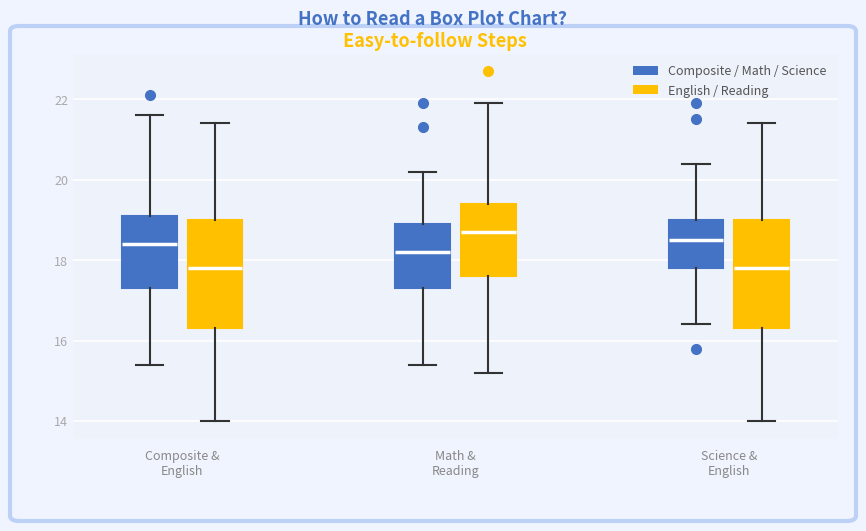

Reading left to right, read every box against the y-axis: the position of its median line, the range the box covers, and the ends of its whiskers. The values are not printed on the chart, so give them approximately, as read against the axis.

Composite & English (Composite / Math / Science): median 18.4, box 17.4 to 19.2, whiskers 15.4 to 21.6
Composite & English (English / Reading): median 17.8, box 16.4 to 19.0, whiskers 14.0 to 21.4
Math & Reading (Composite / Math / Science): median 18.2, box 17.4 to 19.0, whiskers 15.4 to 20.2
Math & Reading (English / Reading): median 18.8, box 17.6 to 19.4, whiskers 15.2 to 22.0
Science & English (Composite / Math / Science): median 18.6, box 17.8 to 19.0, whiskers 16.4 to 20.4
Science & English (English / Reading): median 17.8, box 16.4 to 19.0, whiskers 14.0 to 21.4